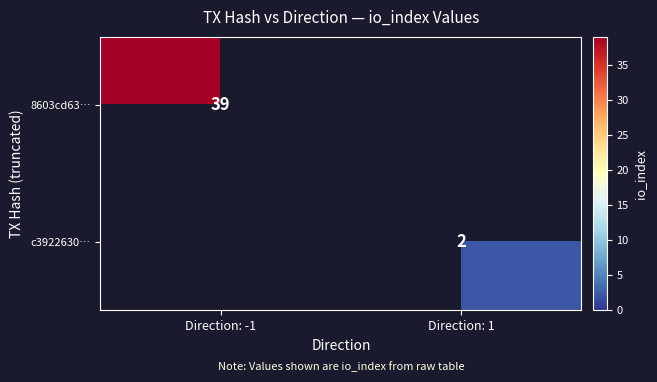

Is it true that 8603cd63… equals 58 at Direction: -1?

False